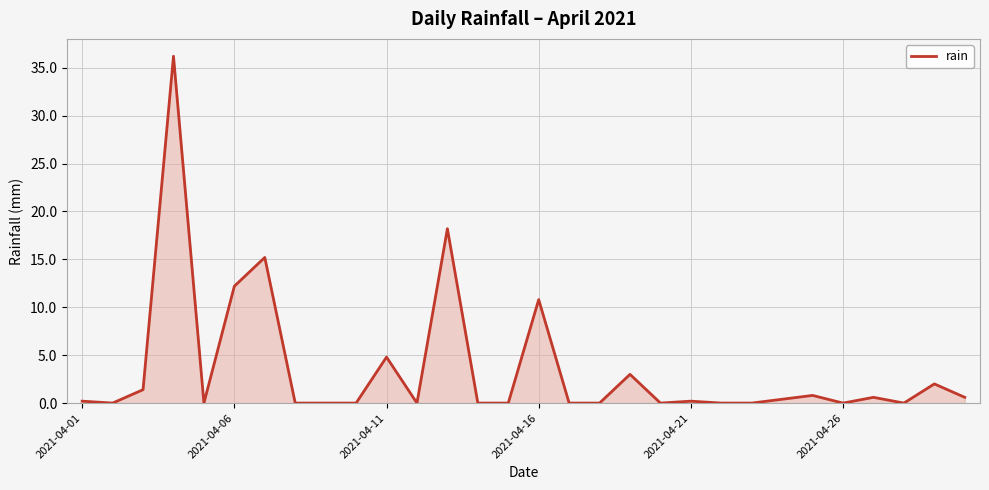

What is the maximum value shown in the chart?

36.2